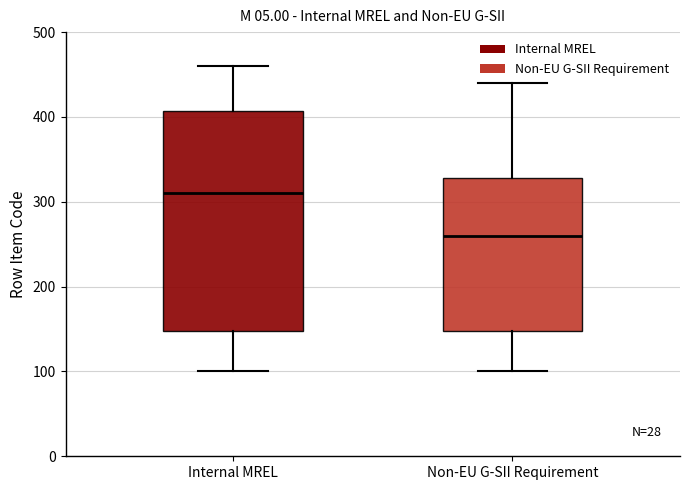

Reading left to right, read every box against the y-axis: the position of its median line, the range the box covers, and the ends of its whiskers. The values are not printed on the chart, so give them approximately, as read against the axis.

Internal MREL: median 310, box 150 to 410, whiskers 100 to 460
Non-EU G-SII Requirement: median 260, box 150 to 330, whiskers 100 to 440